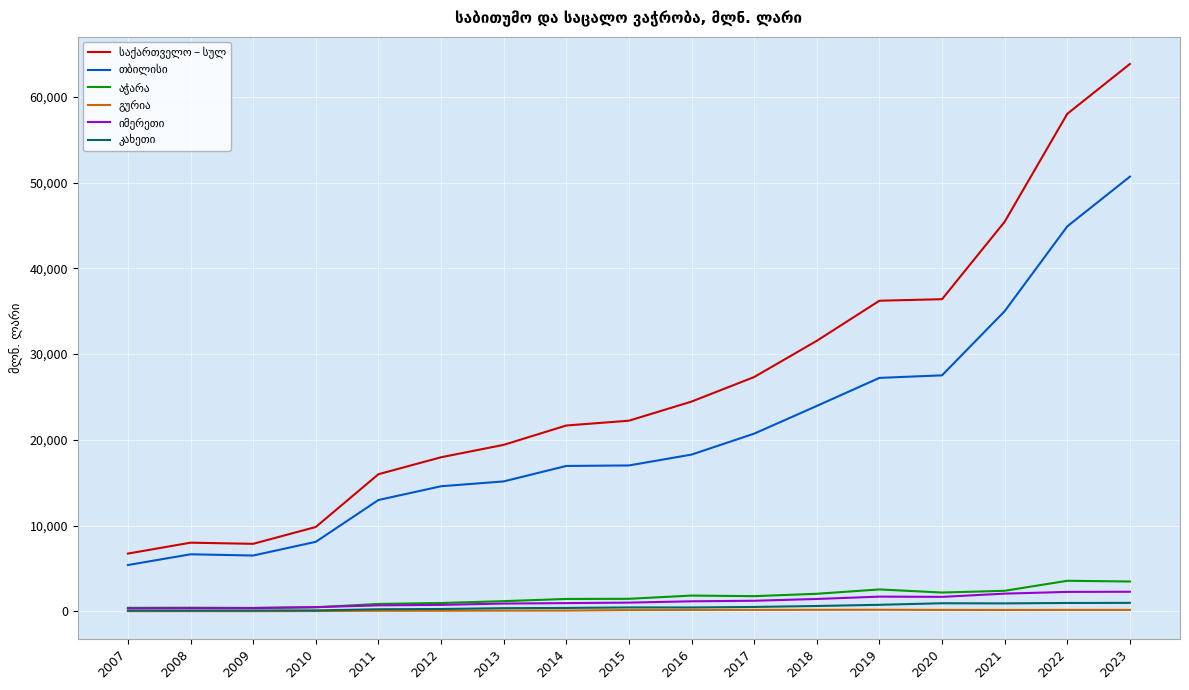

How many lines are shown in the chart?

6